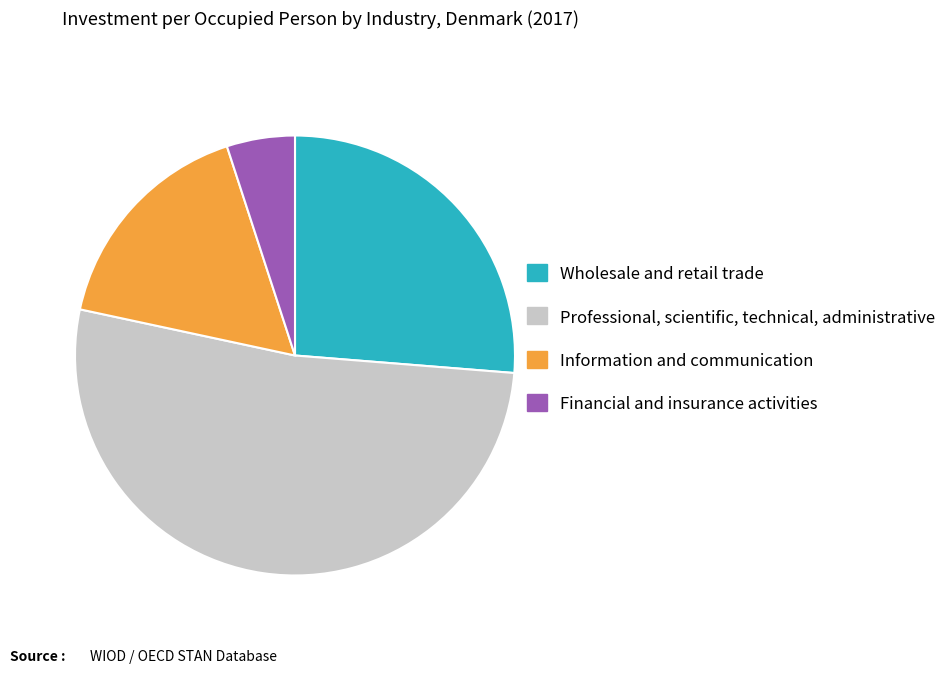

What is the majority slice?

Professional, scientific, technical, administrative